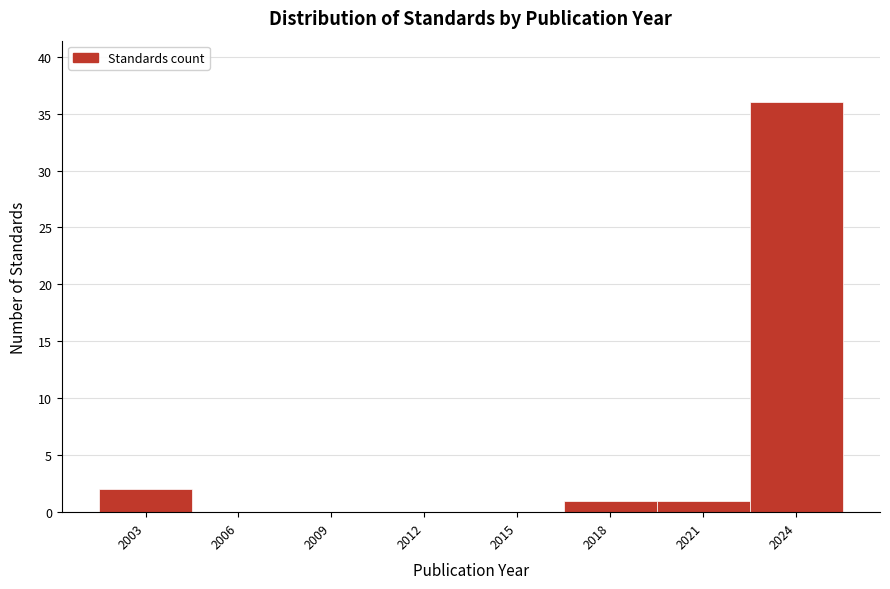

Reading left to right, extract all data points from this chart.

2003=2	2006=0	2009=0	2012=0	2015=0	2018=1	2021=1	2024=36